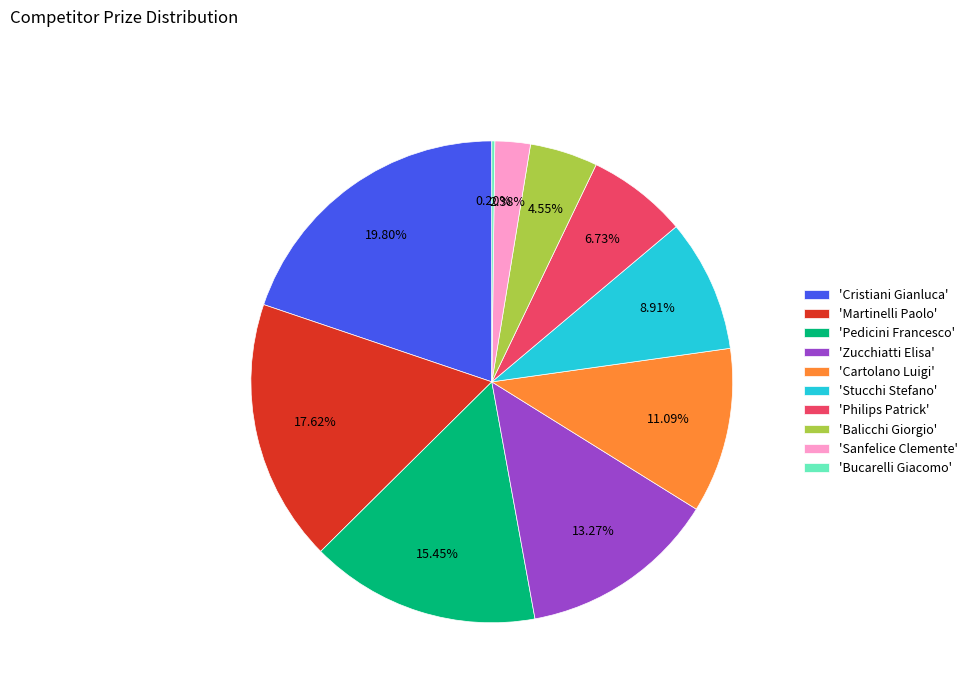

Do 'Zucchiatti Elisa' and 'Stucchi Stefano' together represent more than half of the pie?

No